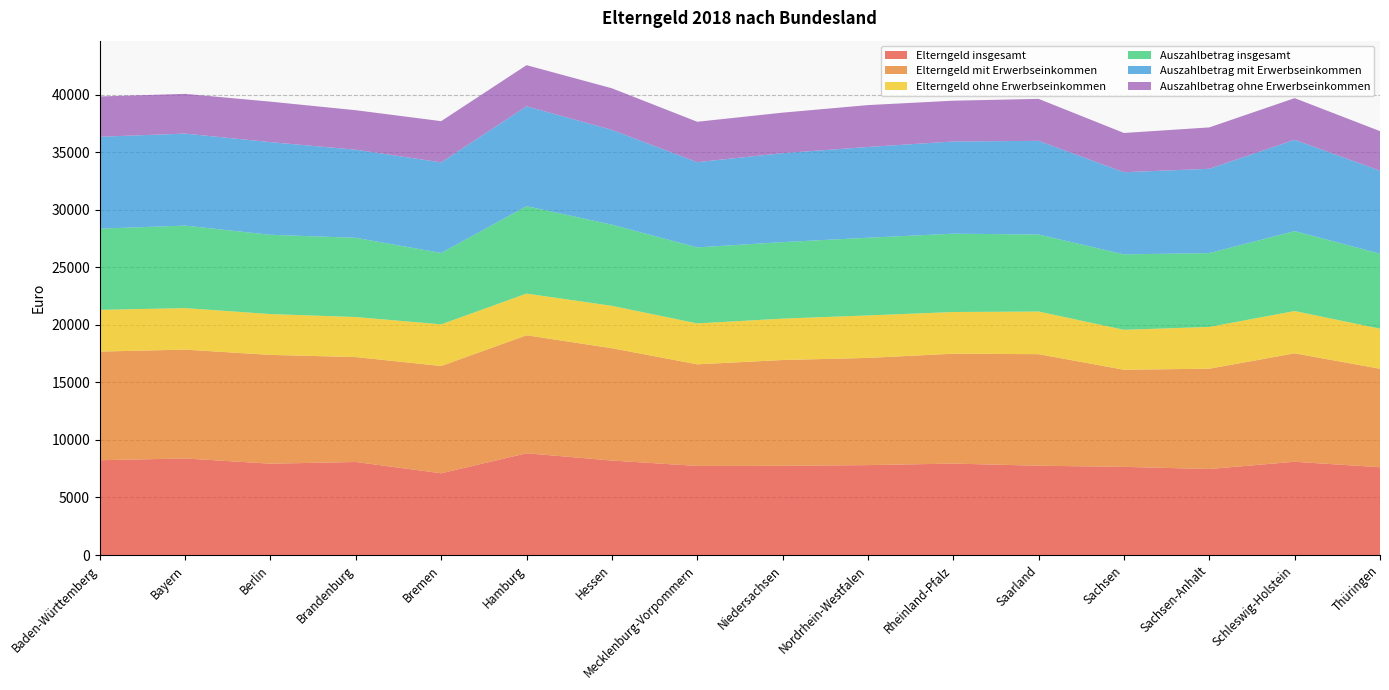

Reading left to right, what are all the values shown in this chart?

Elterngeld insgesamt: 8235	8389	7935	8082	7101	8841	8208	7740	7749	7811	7943	7759	7659	7473	8101	7625
Elterngeld mit Erwerbseinkommen: 9438	9455	9450	9113	9319	10247	9758	8826	9191	9311	9546	9689	8435	8714	9418	8555
Elterngeld ohne Erwerbseinkommen: 3627	3605	3548	3479	3620	3623	3682	3556	3597	3692	3623	3705	3472	3627	3677	3482
Auszahlbetrag insgesamt: 7054	7167	6886	6882	6201	7594	7053	6602	6644	6750	6802	6689	6553	6415	6943	6517
Auszahlbetrag mit Erwerbseinkommen: 7982	7995	8050	7655	7871	8677	8232	7405	7731	7882	8012	8138	7136	7325	7933	7209
Auszahlbetrag ohne Erwerbseinkommen: 3499	3450	3515	3429	3579	3573	3613	3509	3517	3640	3542	3645	3408	3594	3617	3436